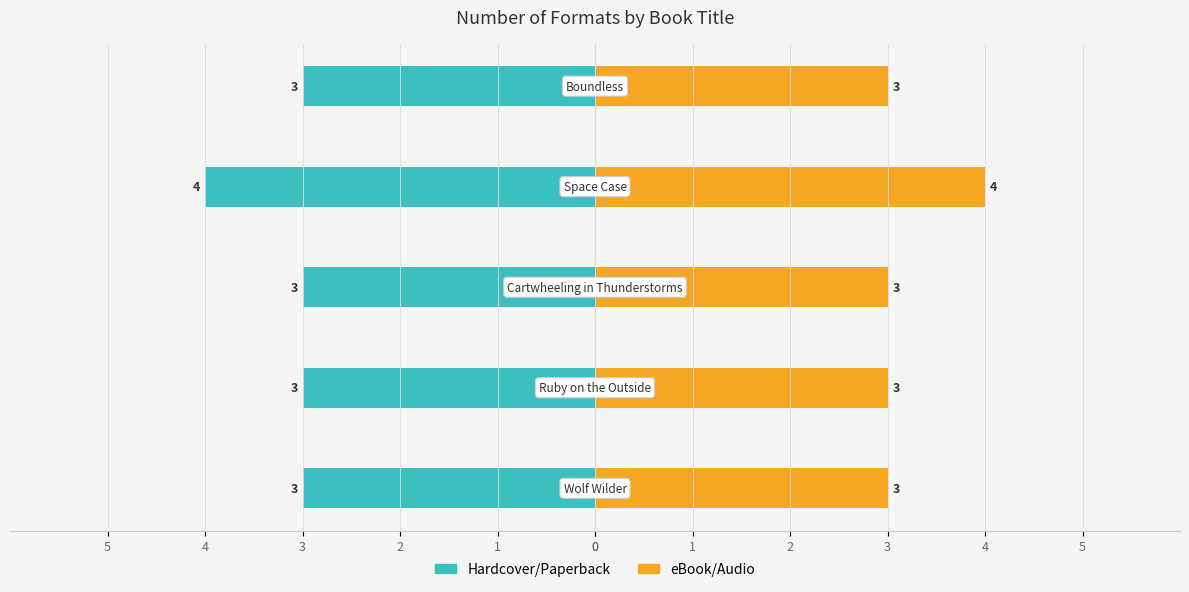

The value of eBook/Audio at 4 is 1. True or false?

False